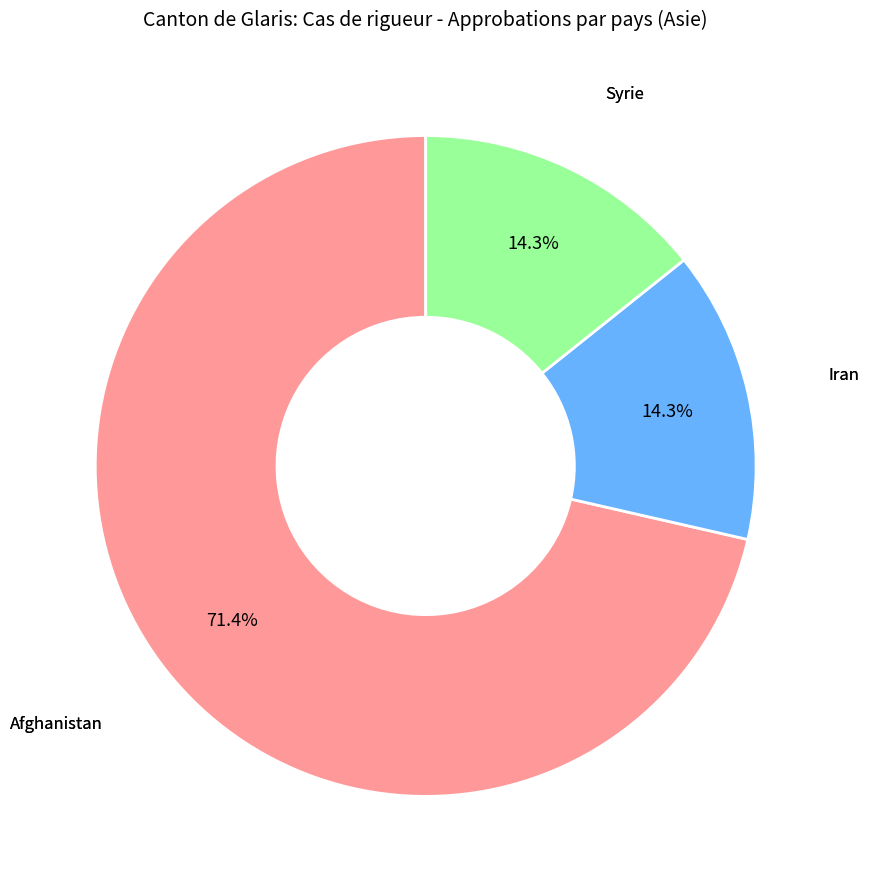

Is there any slice that represents more than half of the pie?

Yes